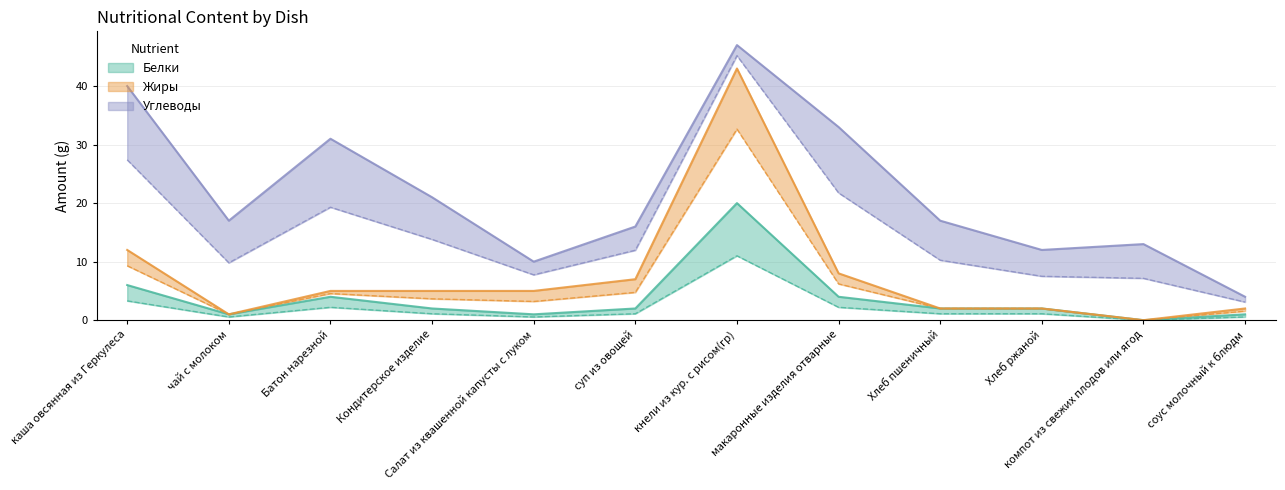

At which category does Белки reach its first local valley?

чай с молоком